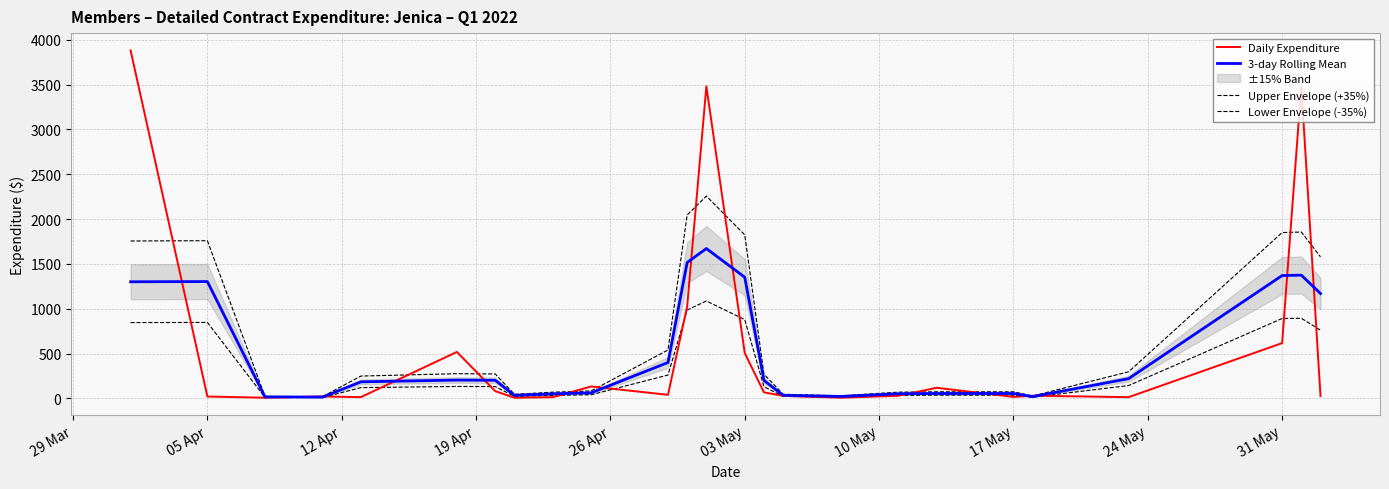

What is the sum of all Upper Envelope (+35%) values?

17375.6